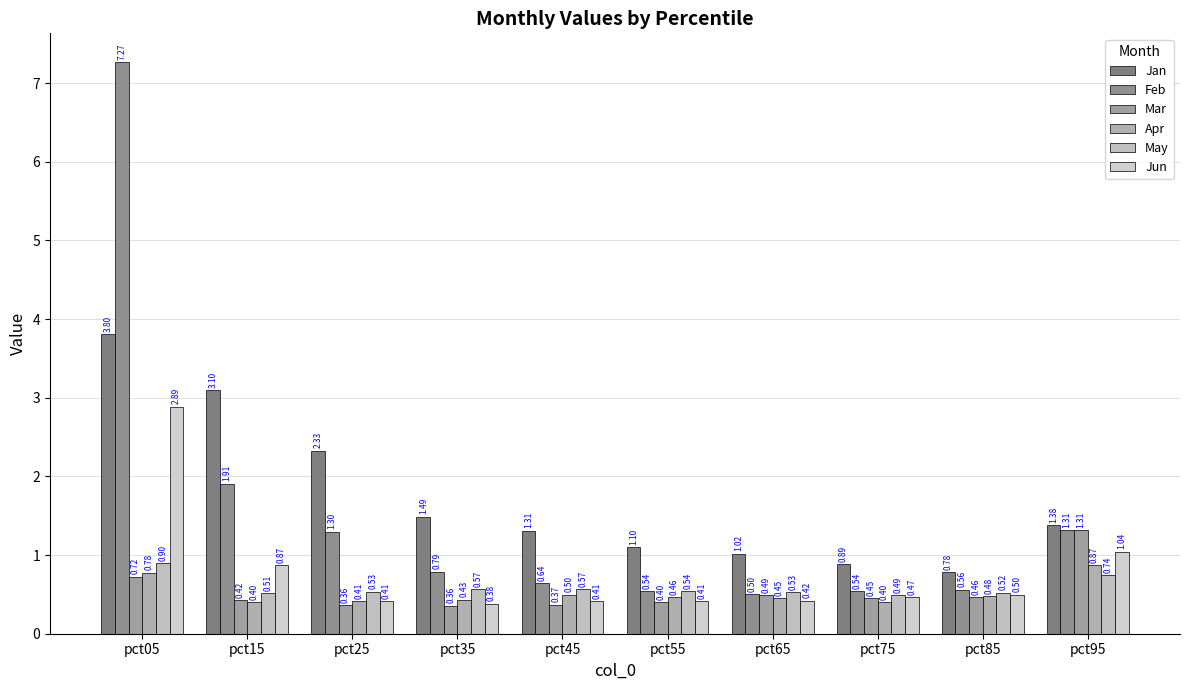

Is it true that Apr equals 0.2 at pct15?

False